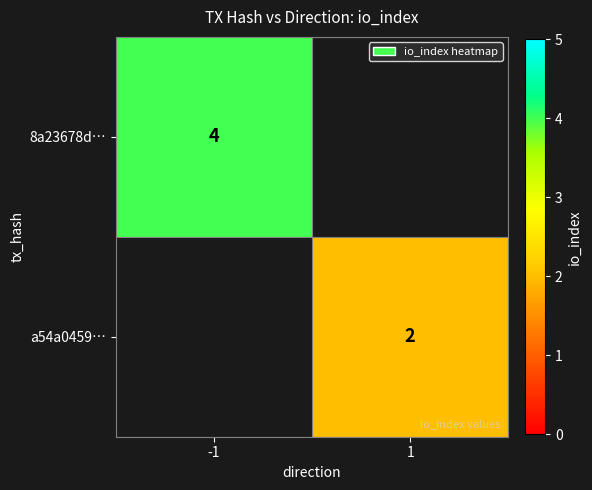

Rank the series by their maximum value, from highest to lowest.

8a23678d…, a54a0459…